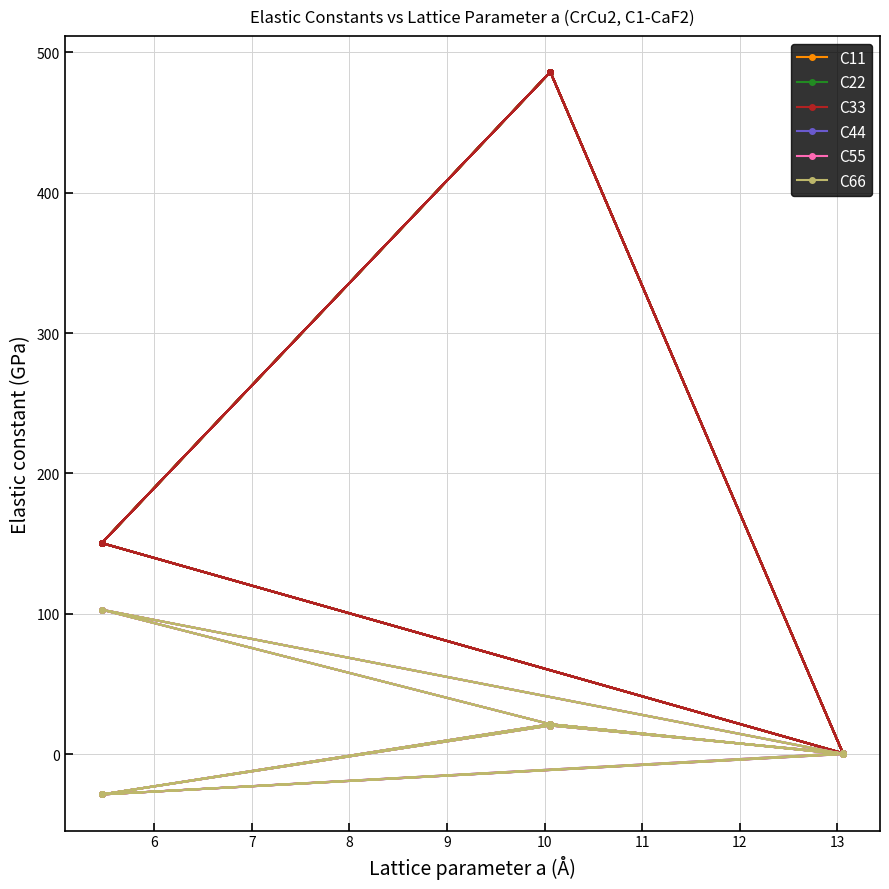

What is the label of the 13th point from the right?

10